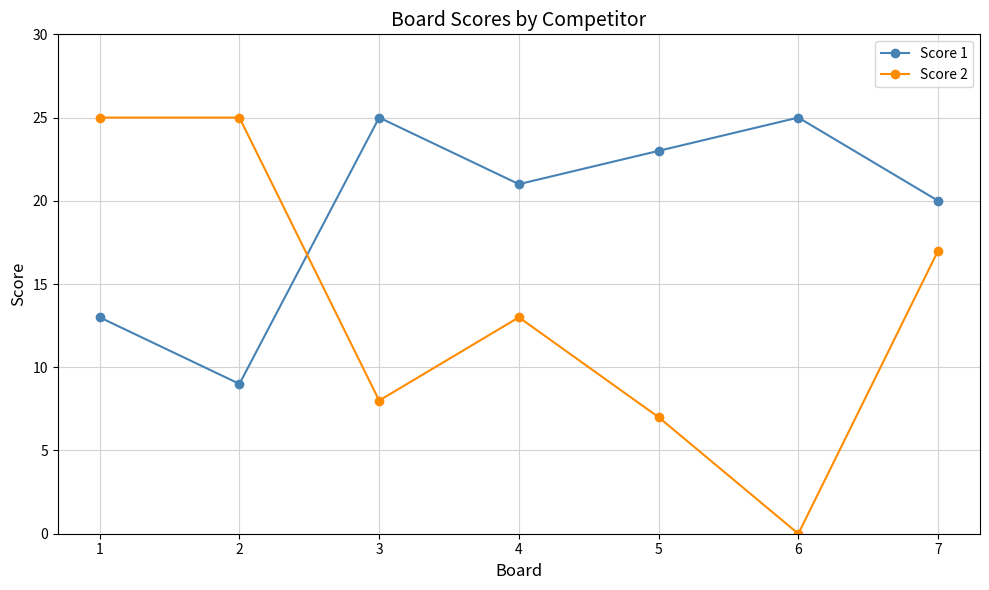

What are all the series names shown in the legend?

Score 1, Score 2